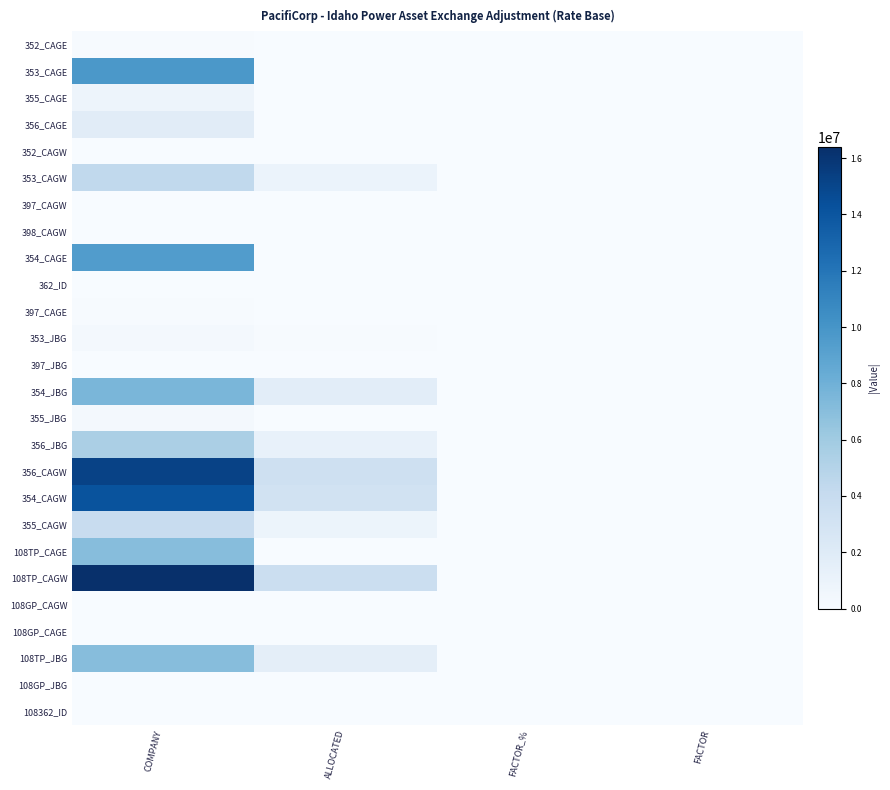

How many distinct data groups are displayed?

26